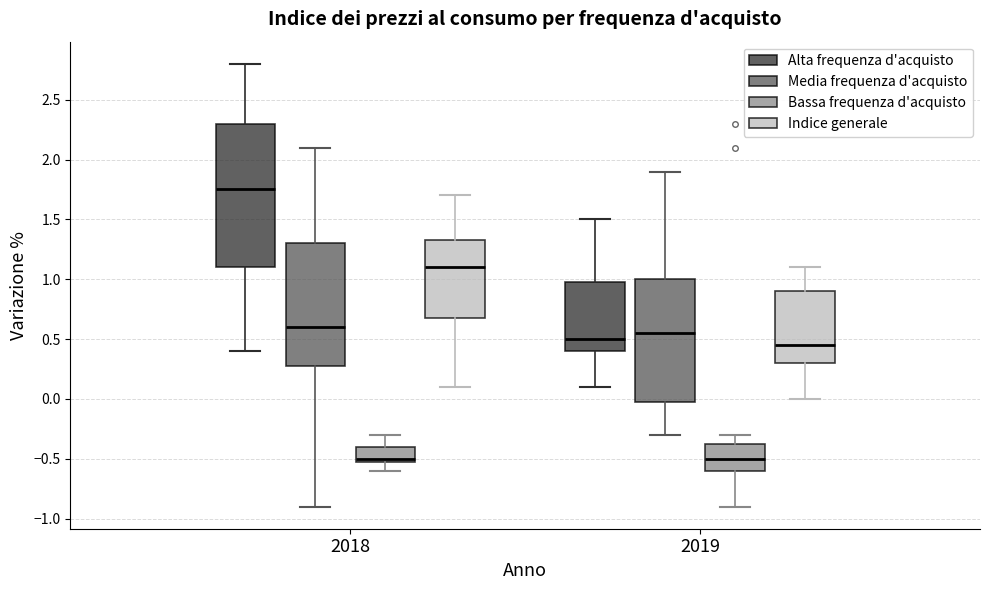

Reading left to right, read every box against the y-axis: the position of its median line, the range the box covers, and the ends of its whiskers. The values are not printed on the chart, so give them approximately, as read against the axis.

2018 (Alta frequenza d'acquisto): median 1.75, box 1.10 to 2.30, whiskers 0.40 to 2.80
2018 (Media frequenza d'acquisto): median 0.60, box 0.30 to 1.30, whiskers -0.90 to 2.10
2018 (Bassa frequenza d'acquisto): median -0.50 (just above the box's lower edge), box -0.50 to -0.40, whiskers -0.60 to -0.30
2018 (Indice generale): median 1.10, box 0.70 to 1.35, whiskers 0.10 to 1.70
2019 (Alta frequenza d'acquisto): median 0.50, box 0.40 to 1.00, whiskers 0.10 to 1.50
2019 (Media frequenza d'acquisto): median 0.55, box 0.00 to 1.00, whiskers -0.30 to 1.90
2019 (Bassa frequenza d'acquisto): median -0.50, box -0.60 to -0.35, whiskers -0.90 to -0.30
2019 (Indice generale): median 0.45, box 0.30 to 0.90, whiskers 0.00 to 1.10